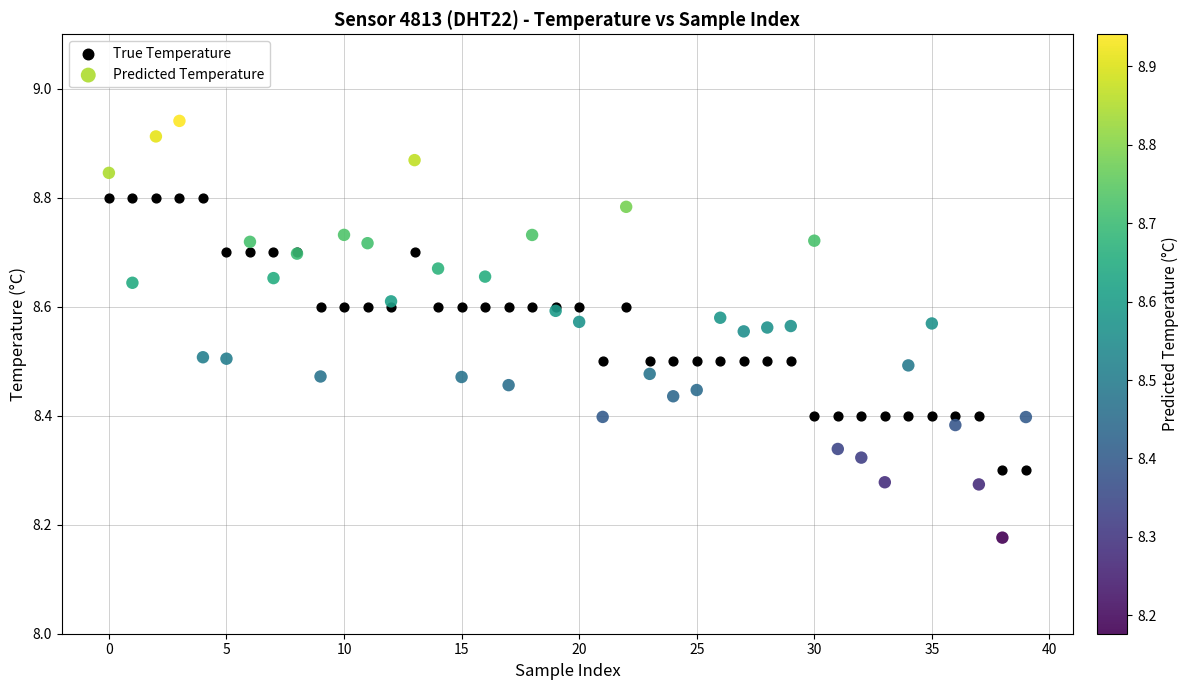

Which series reaches the minimum Y coordinate?

Predicted Temperature